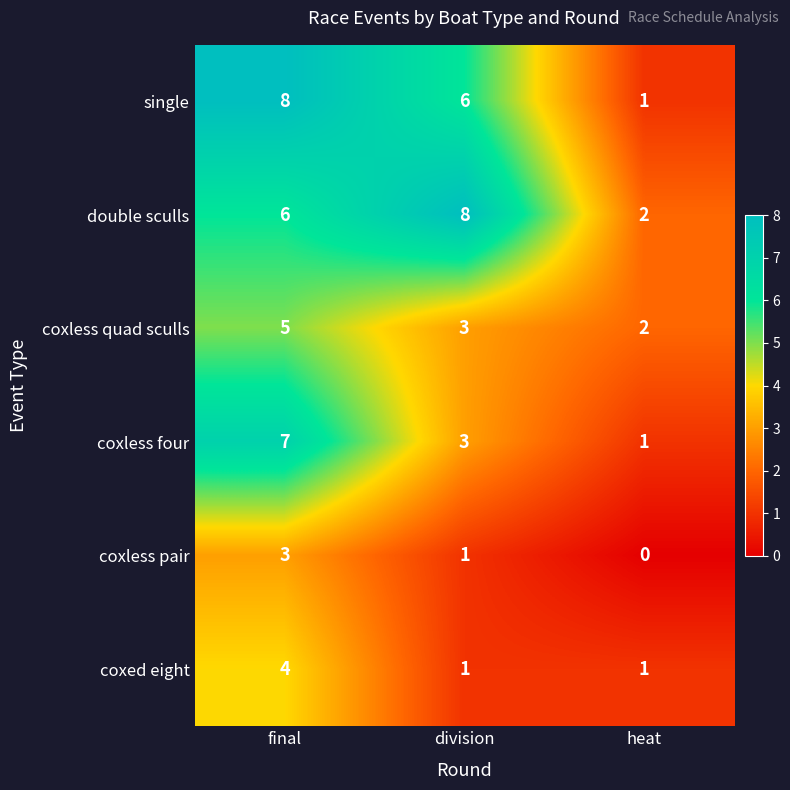

Is it true that coxed eight equals 2 at division?

False